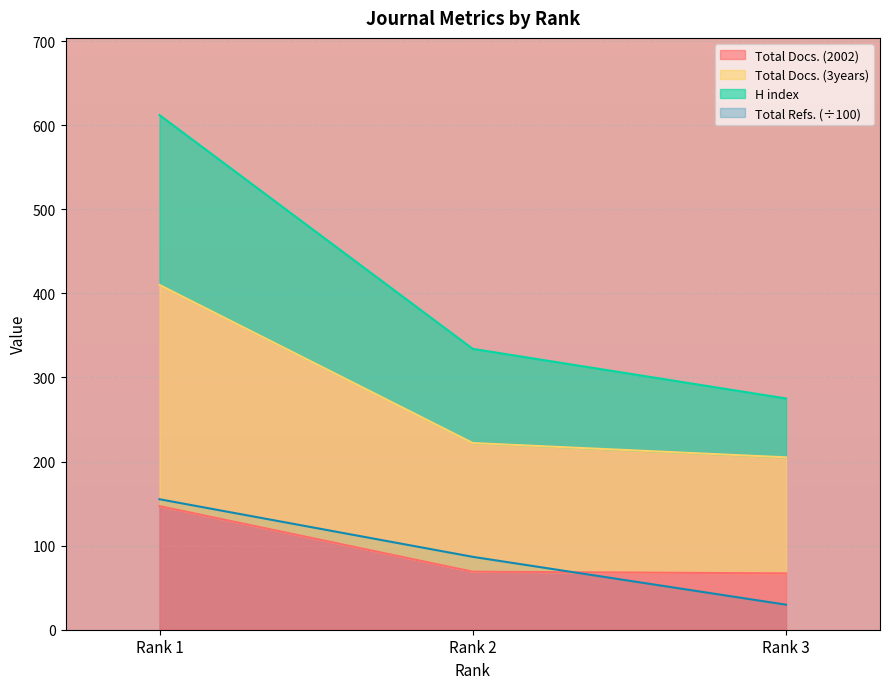

Which label corresponds to the largest value in the chart?

Rank 1